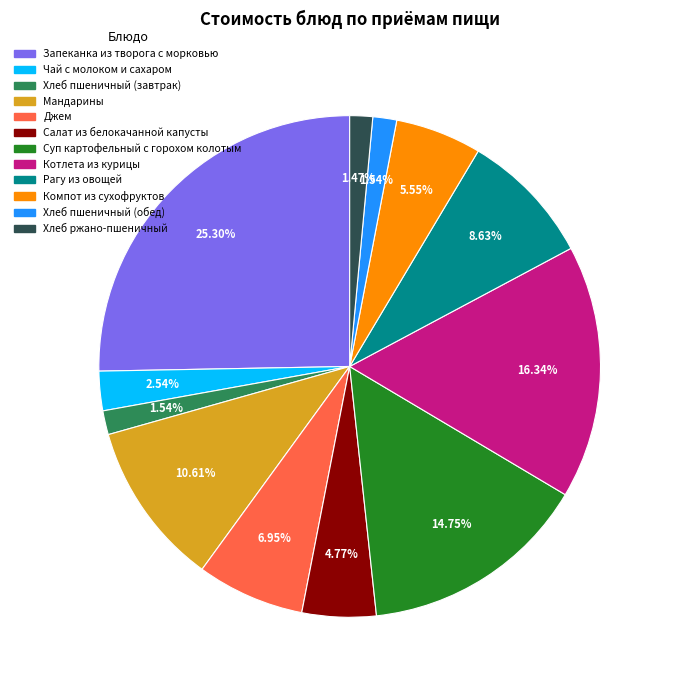

Is it true that Джем is 13% of the pie?

False